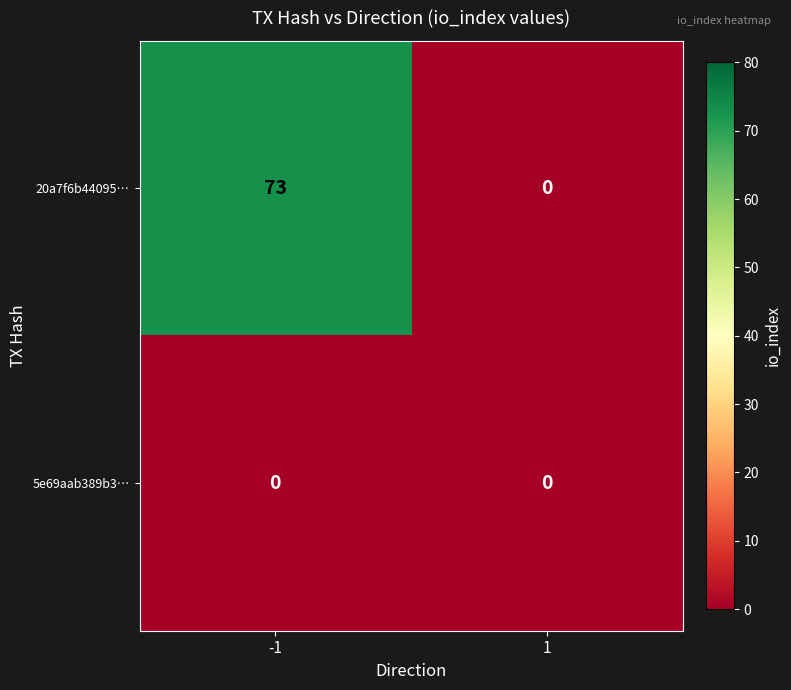

Rank the series by their maximum value, from lowest to highest.

5e69aab389b3…, 20a7f6b44095…